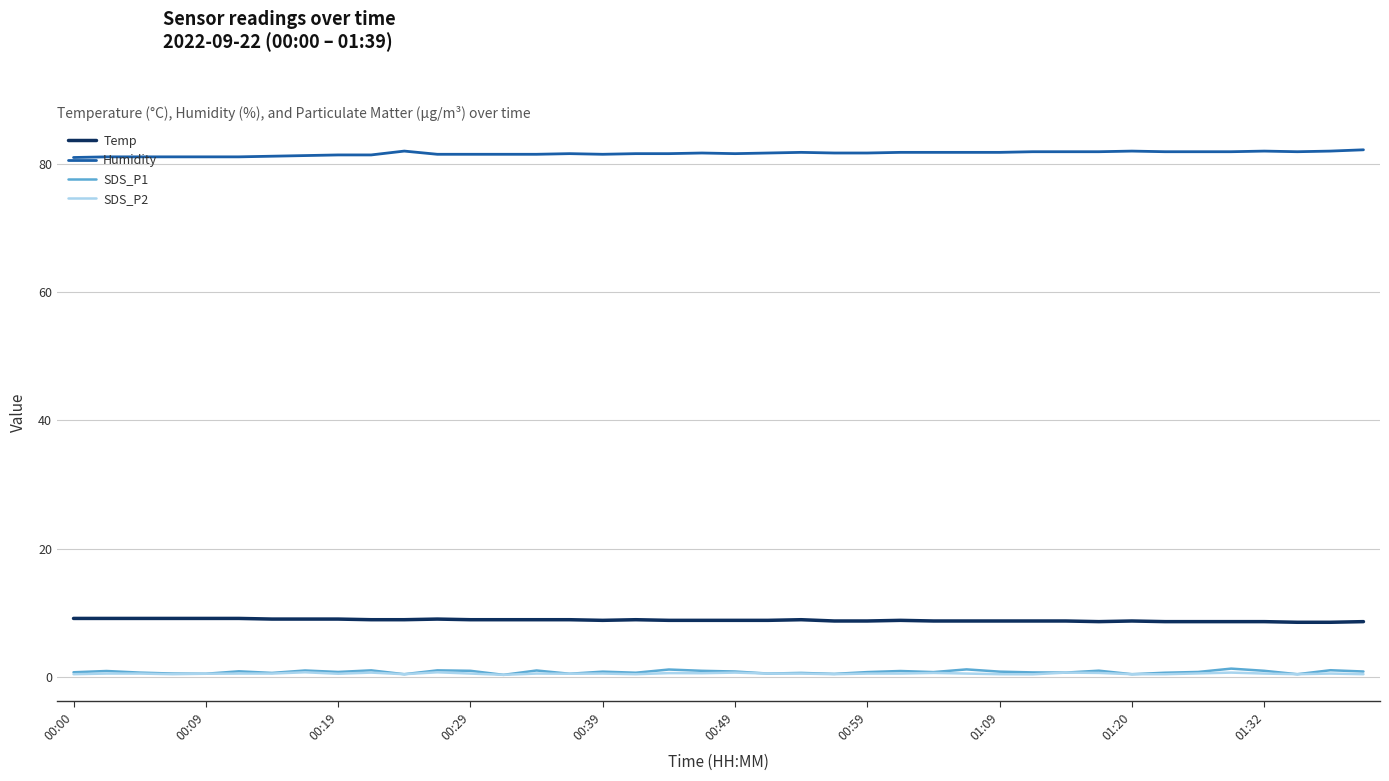

What is the greatest value displayed?

82.2